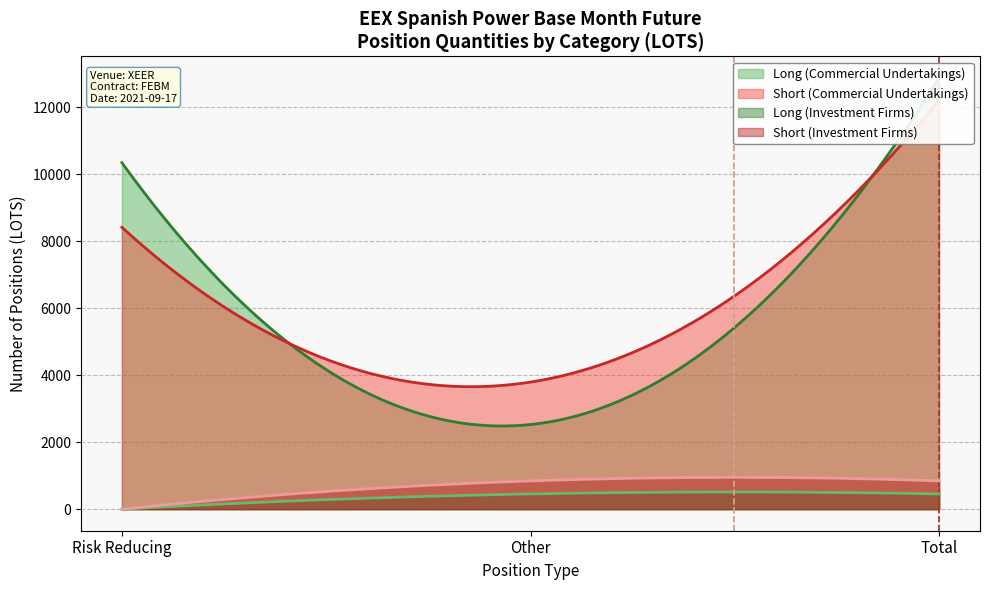

What is the highest value of the Long (Investment Firms) series?

511.9